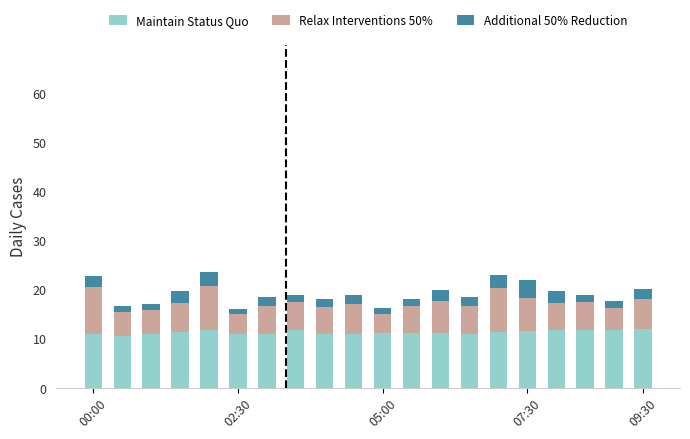

What is the lowest value of the Maintain Status Quo series?

10.5